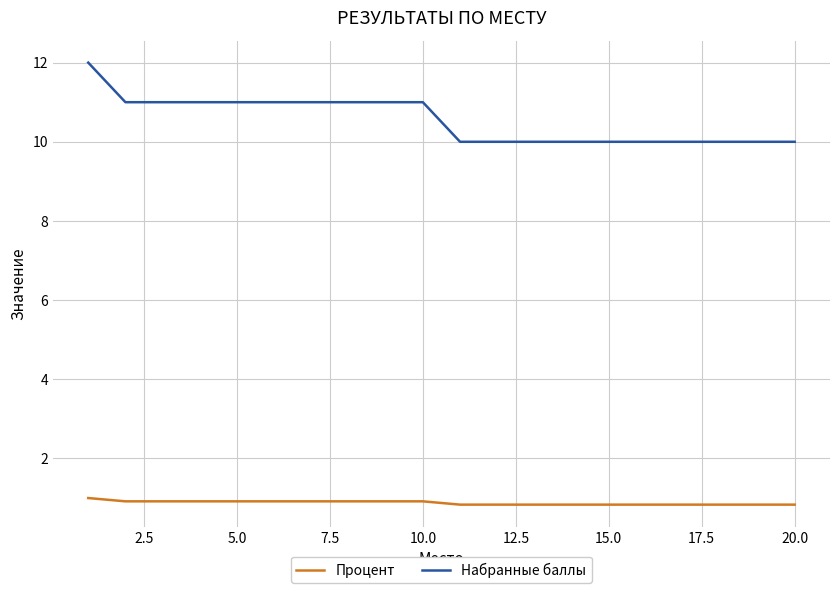

Reading right to left, extract all data points from this chart.

Процент: 0.8	0.8	0.8	0.8	0.8	0.8	0.8	0.8	0.8	0.8	0.9	0.9	0.9	0.9	0.9	0.9	0.9	0.9	0.9	1.0
Набранные баллы: 10.0	10.0	10.0	10.0	10.0	10.0	10.0	10.0	10.0	10.0	11.0	11.0	11.0	11.0	11.0	11.0	11.0	11.0	11.0	12.0